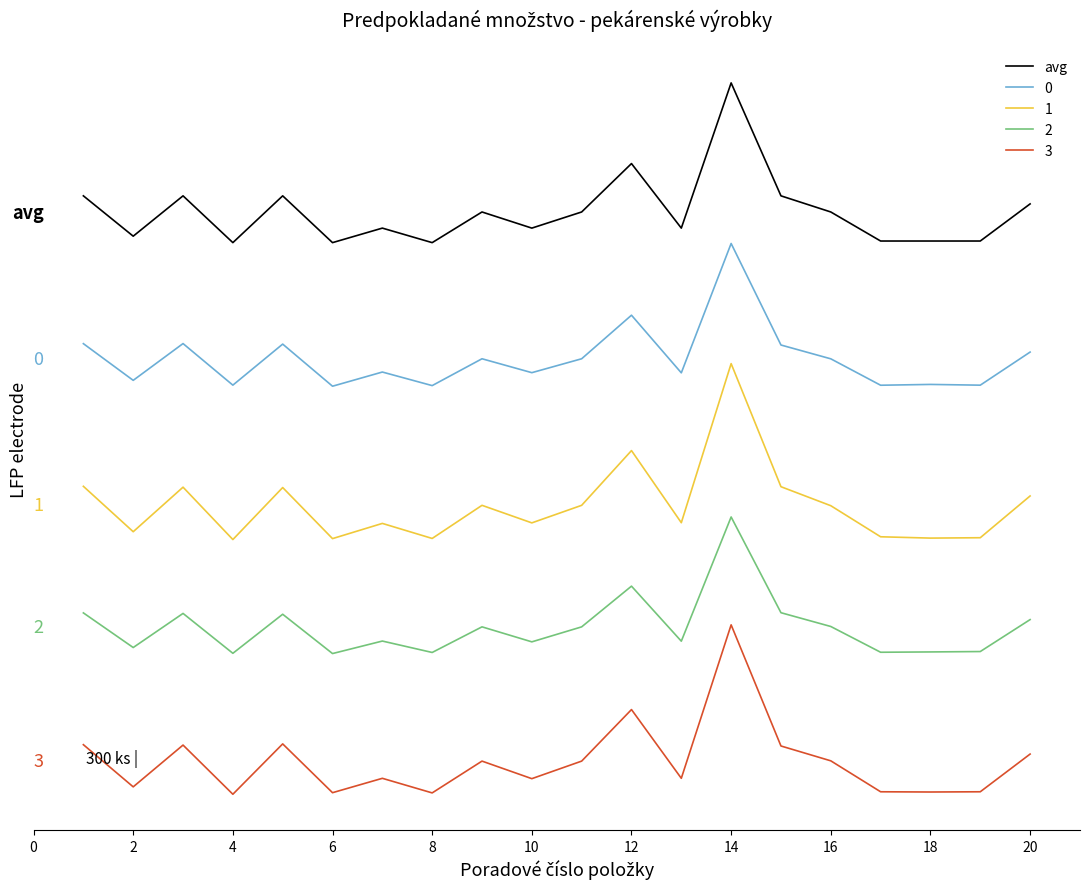

Is this an area chart (filled region under the line)?

No